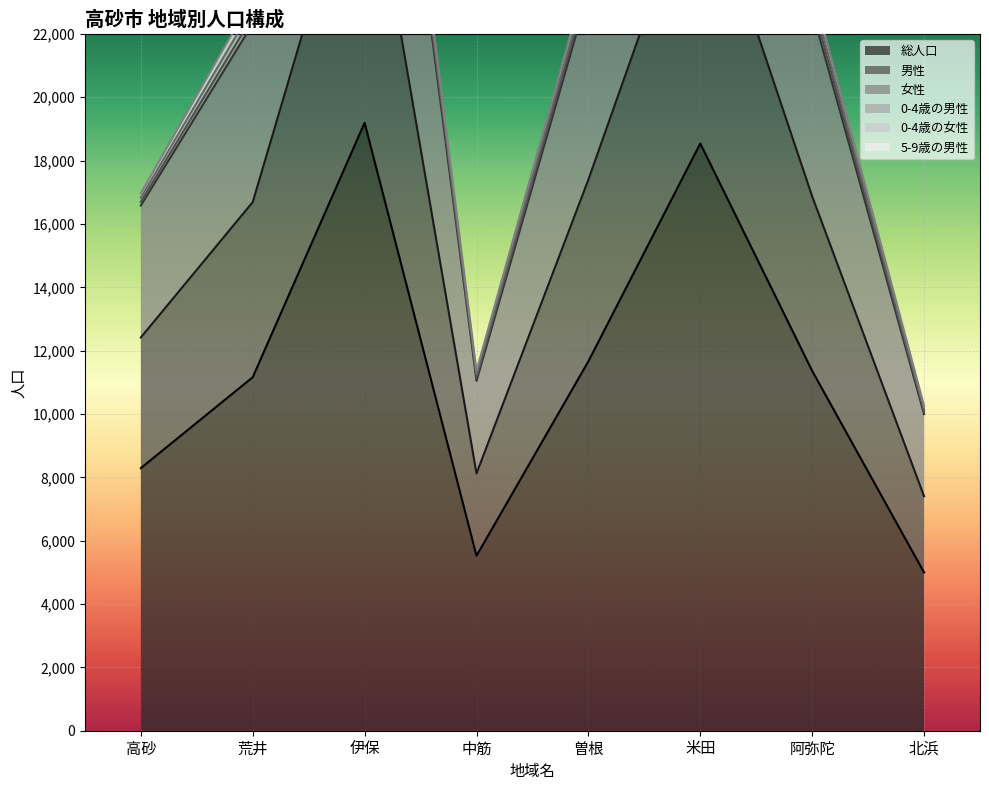

Where is 総人口 nearest to the value 12096?

曽根